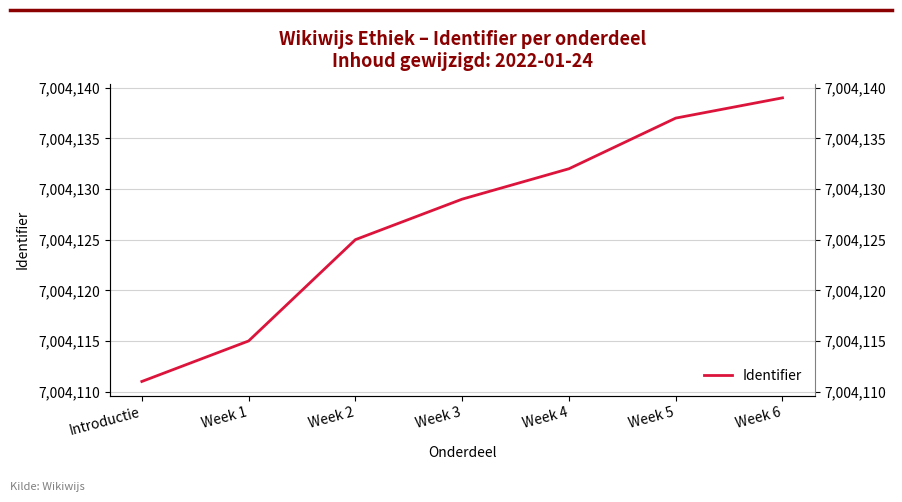

List the labels in order of value, smallest first.

Introductie, Week 1, Week 2, Week 3, Week 4, Week 5, Week 6